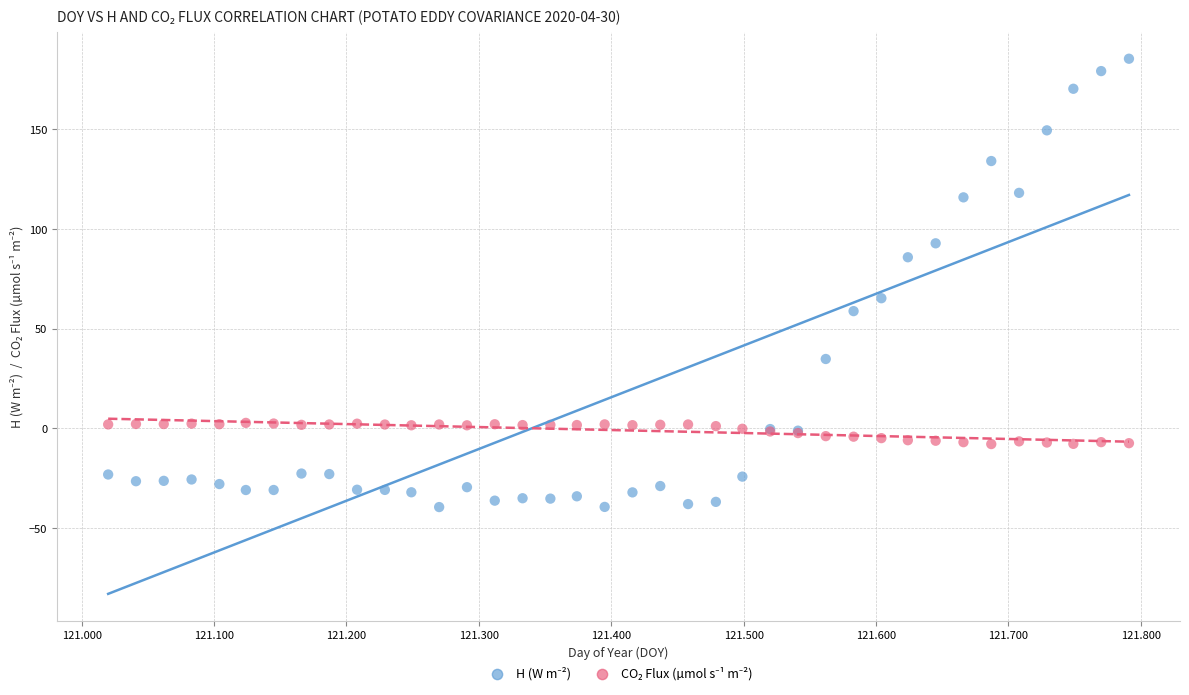

Across all series, what Y value is closest to 72?

65.2